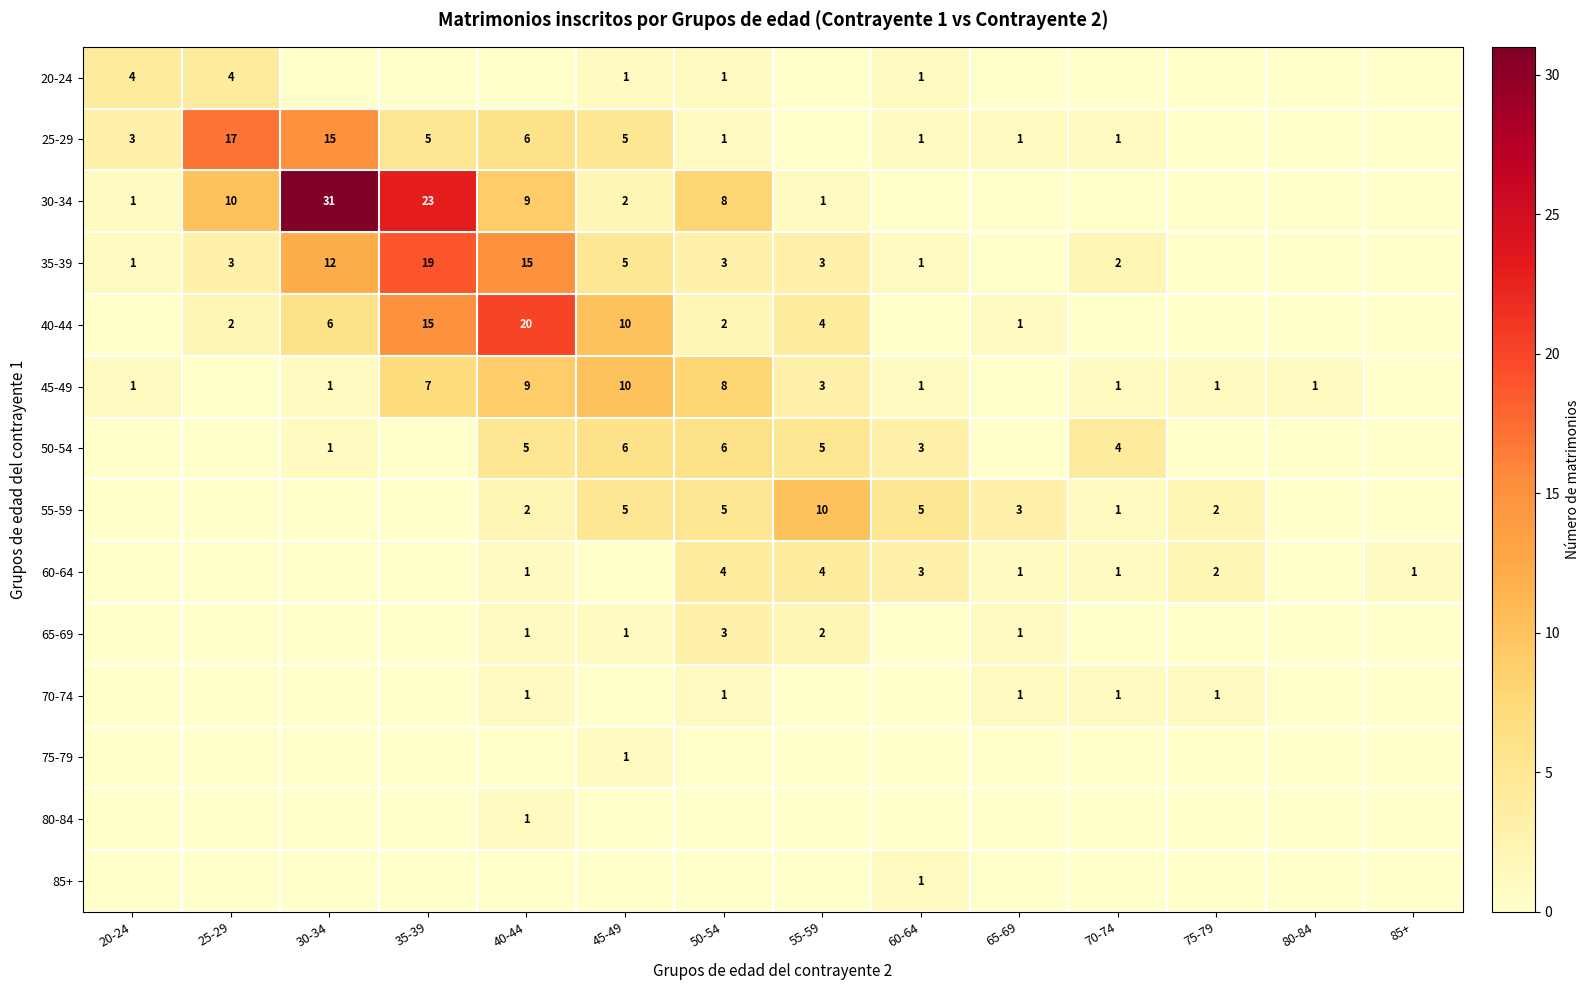

What is the difference between the 35-39 values at 30-34 and 55-59?

9